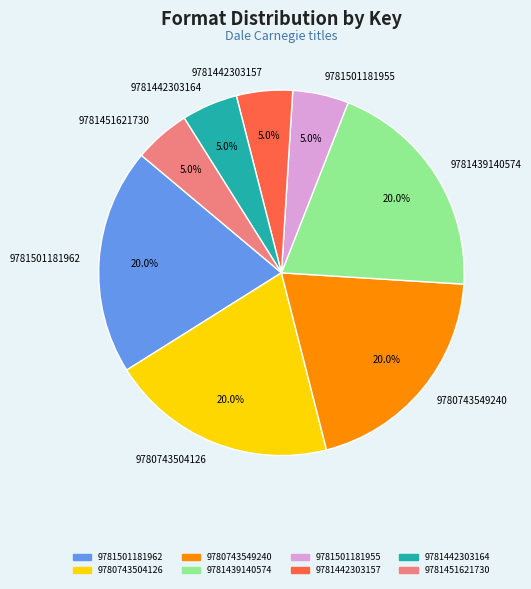

Which has a higher value, 9781439140574 or 9781442303164?

9781439140574